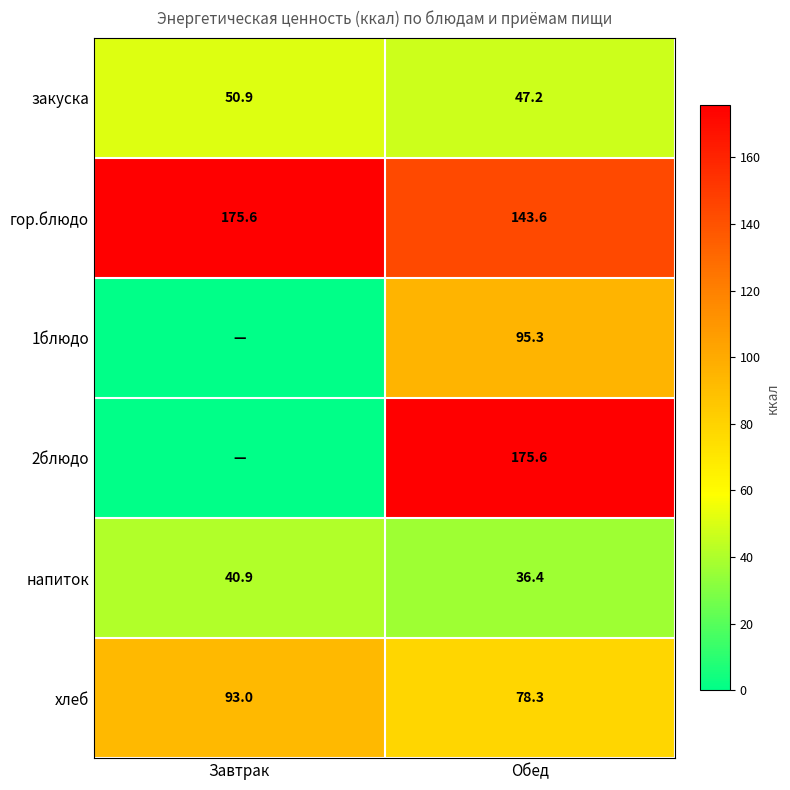

What is the spread (max minus min) of values at Обед?

139.2